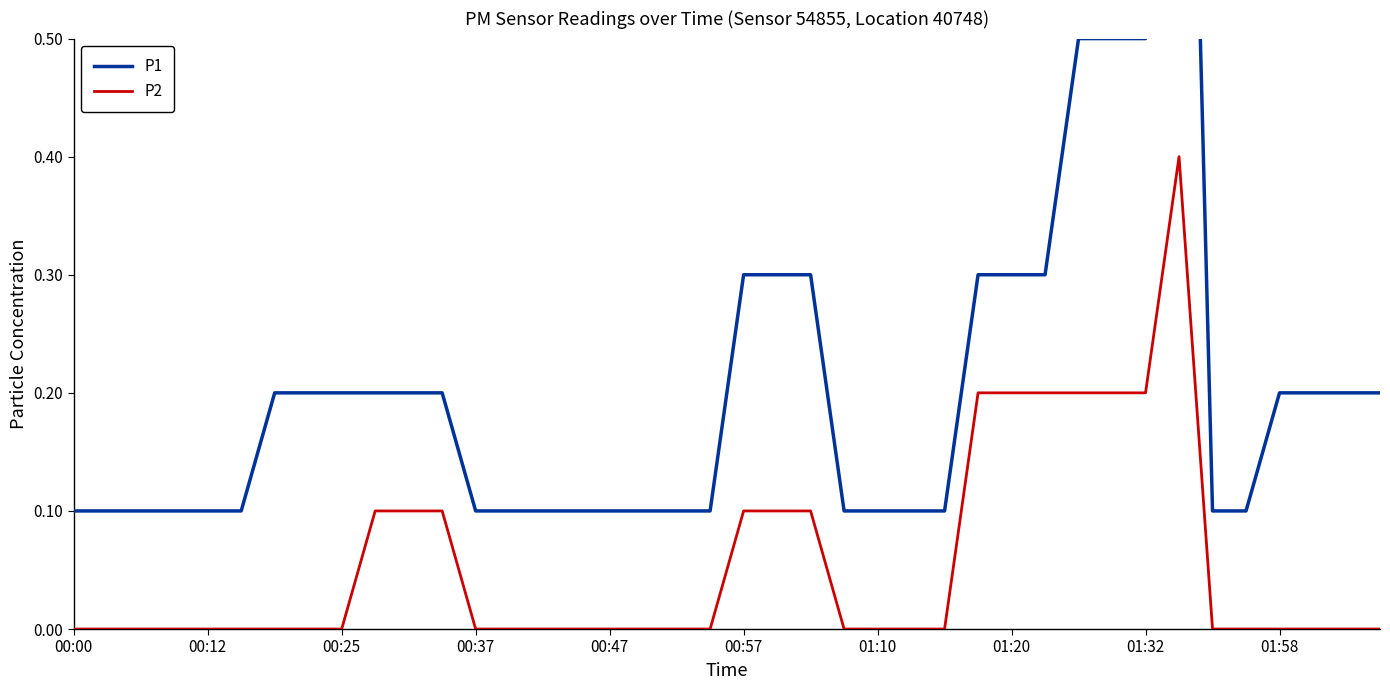

What is the maximum value for P2?

0.4